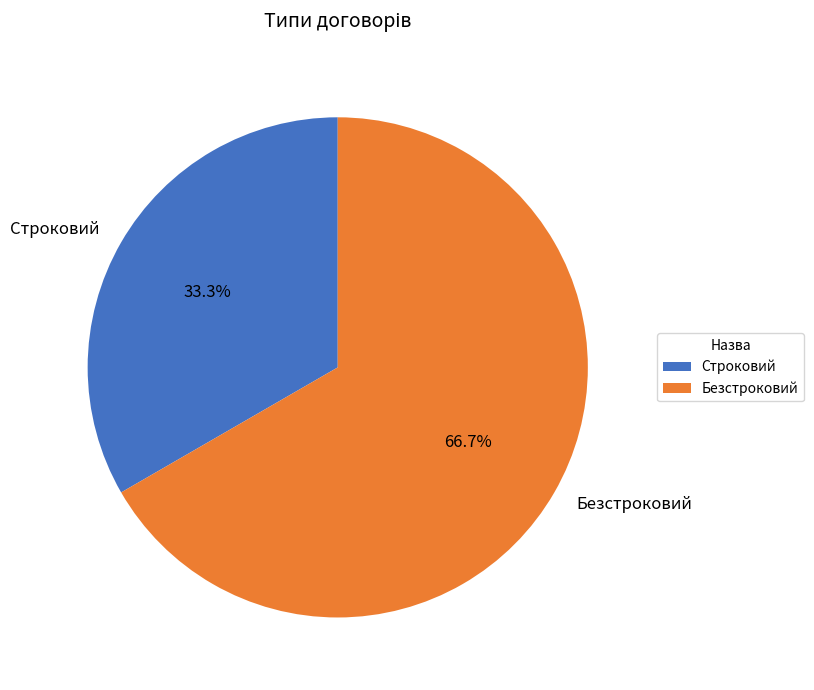

Approximately how many times larger is the value at Безстроковий compared to Строковий?

2.0